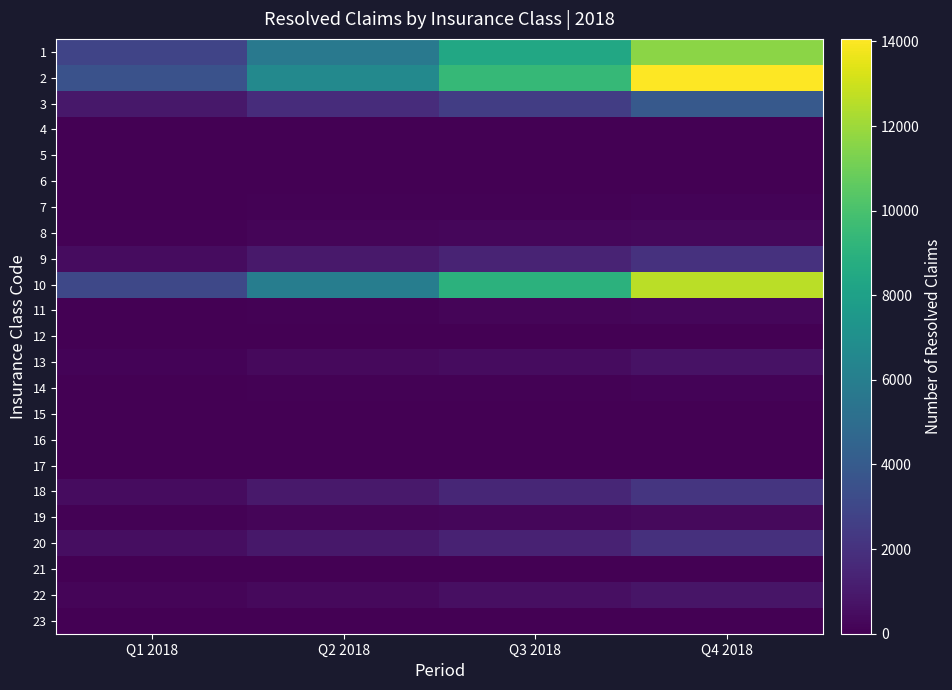

Rank the series by their maximum value, from lowest to highest.

17, 23, 4, 6, 5, 15, 16, 21, 12, 14, 7, 11, 8, 19, 13, 22, 20, 9, 18, 3, 1, 10, 2